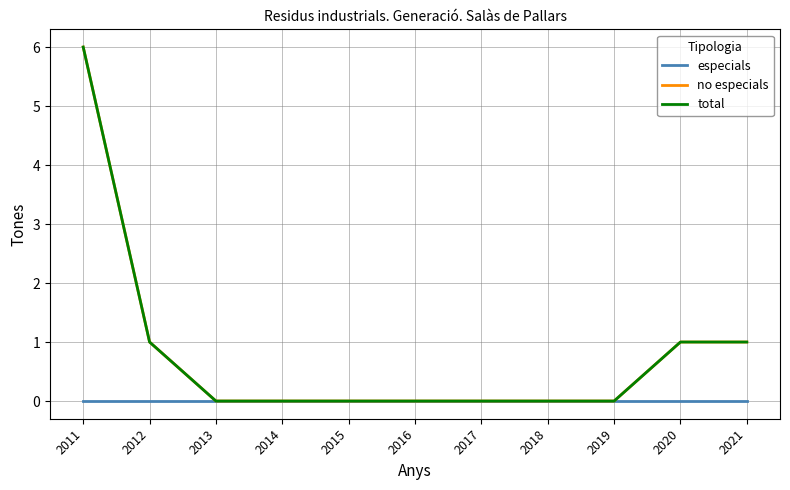

What is the average value of the total series?

1